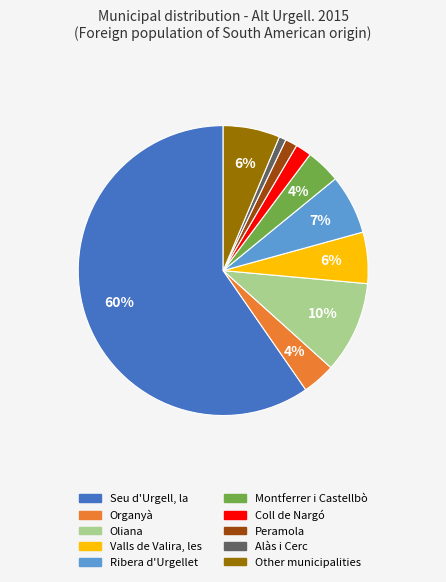

Which slice represents more than half of the pie?

Seu d'Urgell, la